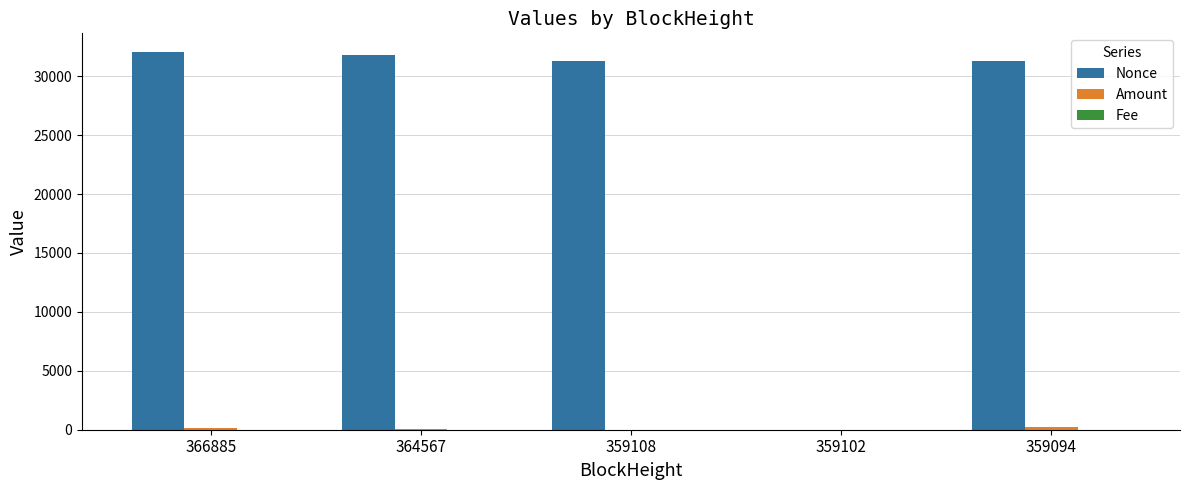

Between 359102 and 359094, which series saw the biggest shift?

Nonce